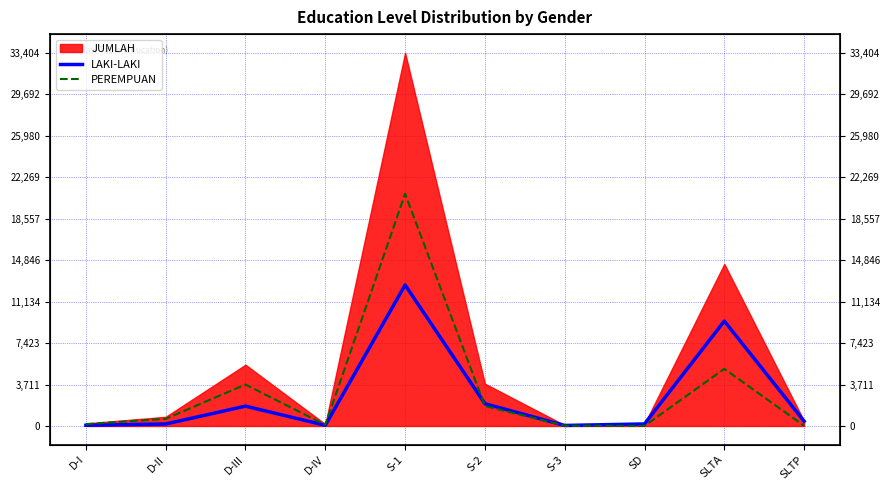

At which label does LAKI-LAKI reach its minimum?

S-3